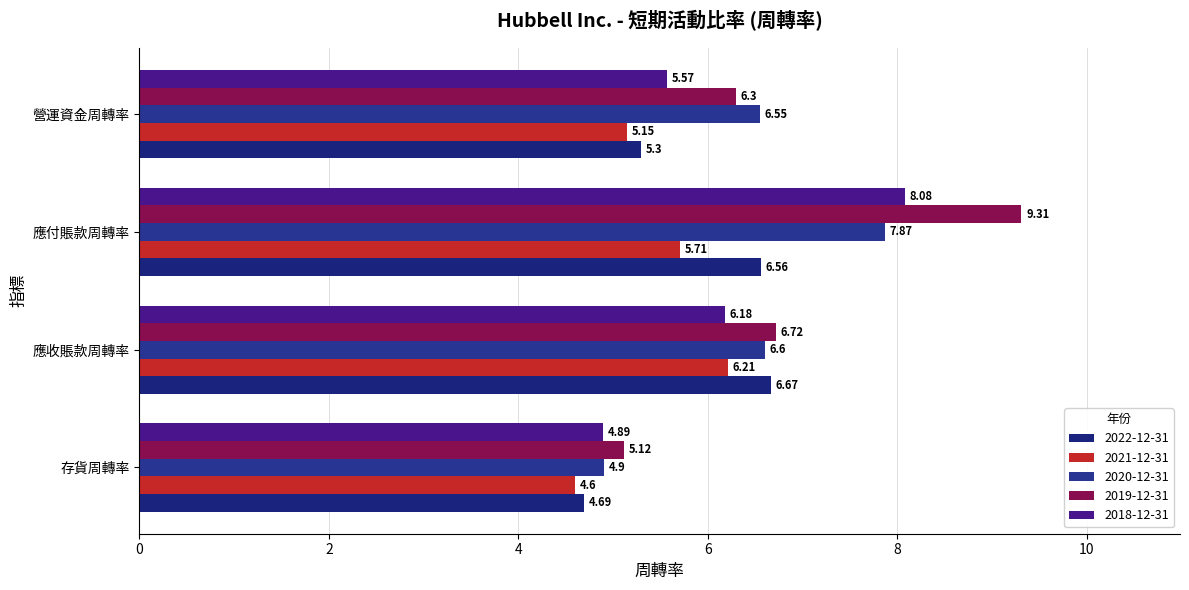

What is the difference between the highest and lowest values at 應付賬款周轉率?

3.6